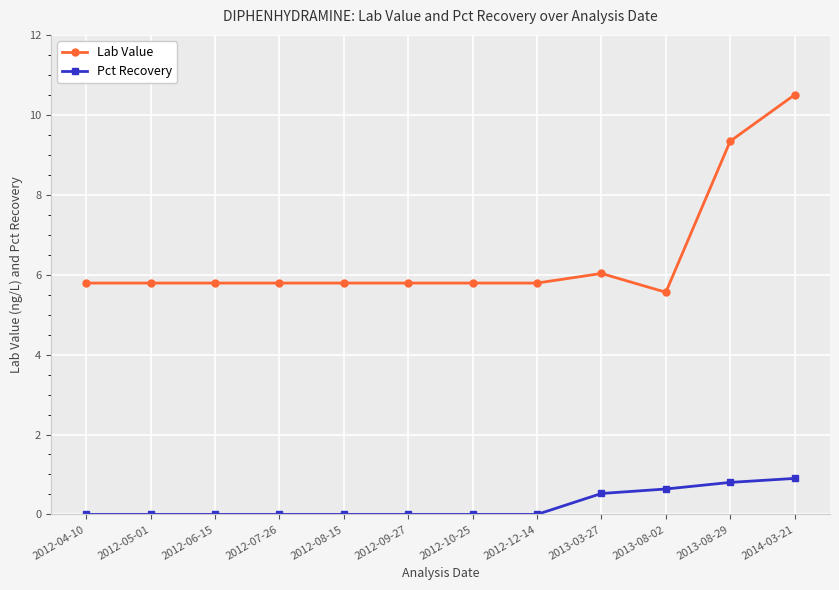

Rank the series at 2012-05-01 from lowest to highest value.

Pct Recovery, Lab Value